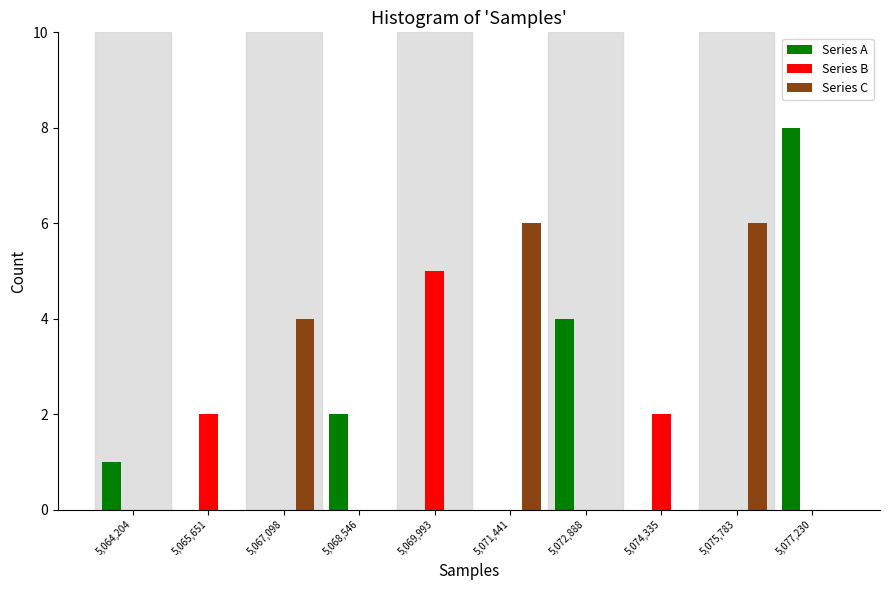

Reading left to right, what are all the values shown in this chart?

Series A: 5,064,204=1	5,065,651=0	5,067,098=0	5,068,546=2	5,069,993=0	5,071,441=0	5,072,888=4	5,074,335=0	5,075,783=0	5,077,230=8
Series B: 5,064,204=0	5,065,651=2	5,067,098=0	5,068,546=0	5,069,993=5	5,071,441=0	5,072,888=0	5,074,335=2	5,075,783=0	5,077,230=0
Series C: 5,064,204=0	5,065,651=0	5,067,098=4	5,068,546=0	5,069,993=0	5,071,441=6	5,072,888=0	5,074,335=0	5,075,783=6	5,077,230=0